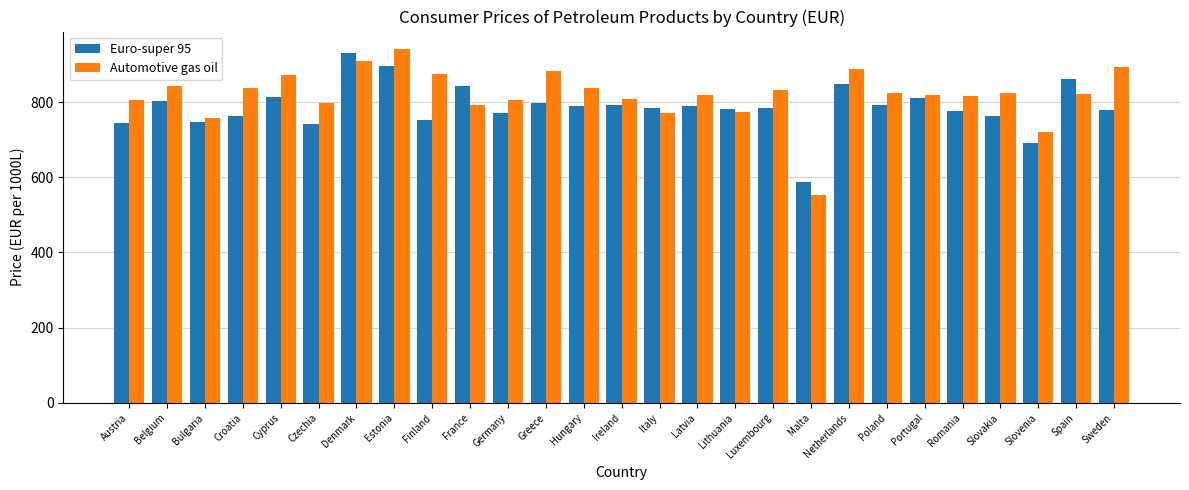

Which series has the widest spread of values?

Automotive gas oil